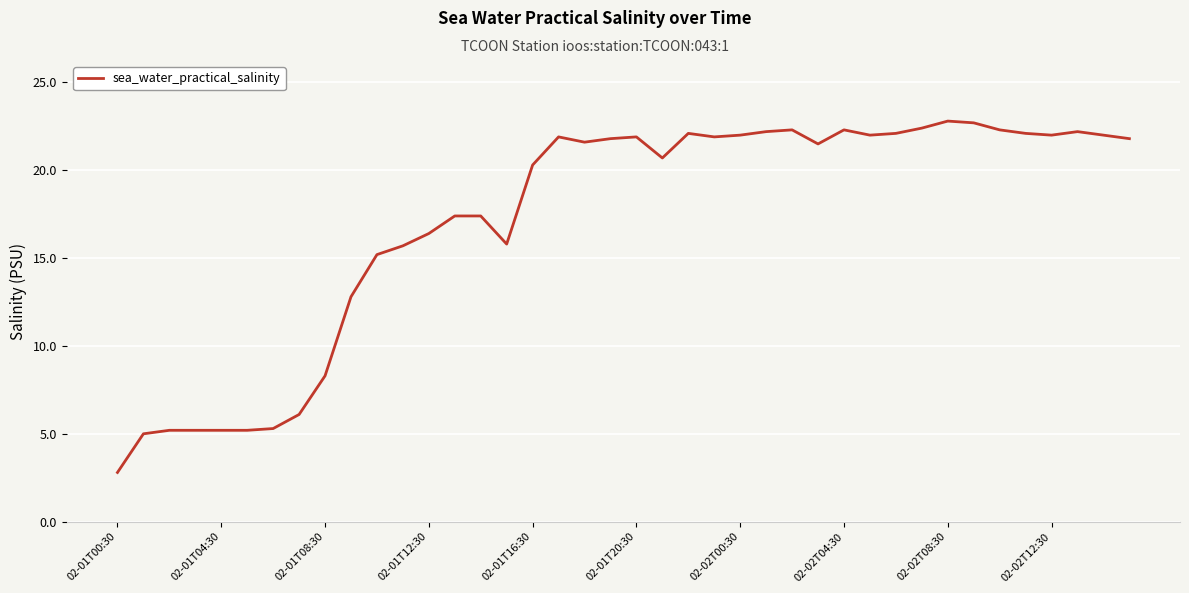

What is the minimum value shown in the chart?

2.8